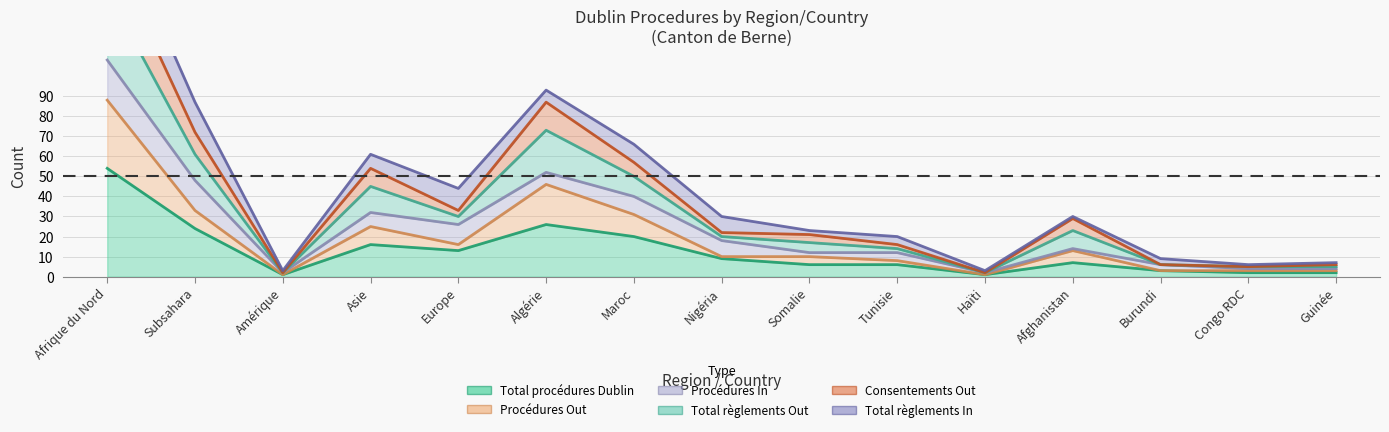

True or false: Total règlements Out (col_4) has more than 0 interior local peaks.

True